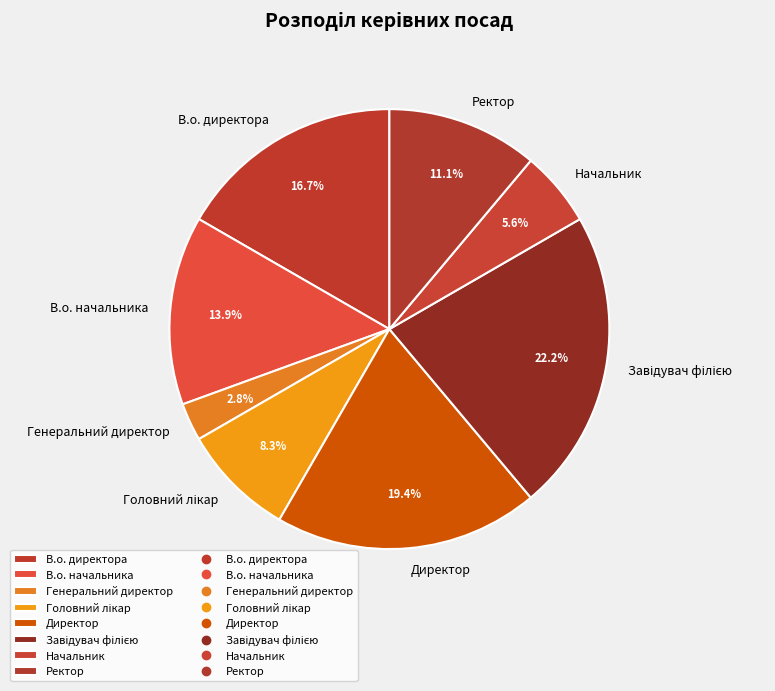

To the nearest percent, what is the average slice percentage?

12%